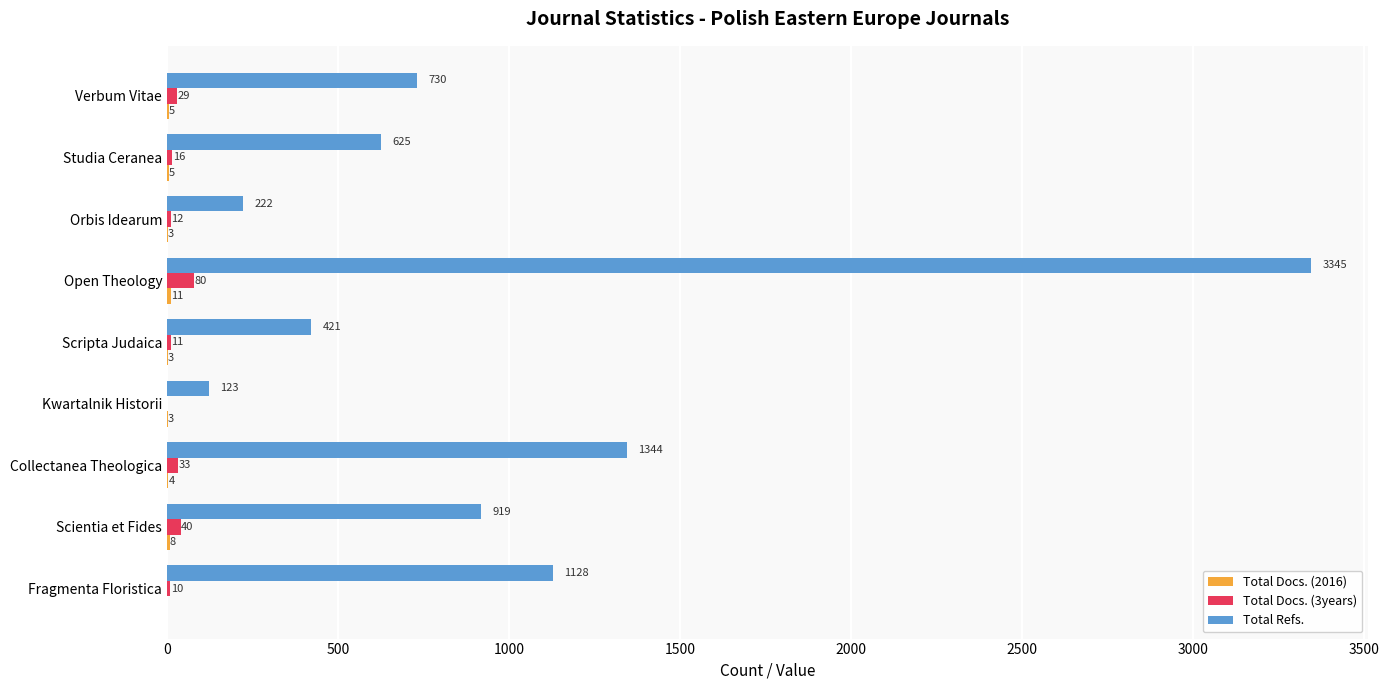

Read the Total Docs. (3years) value at Orbis Idearum.

12